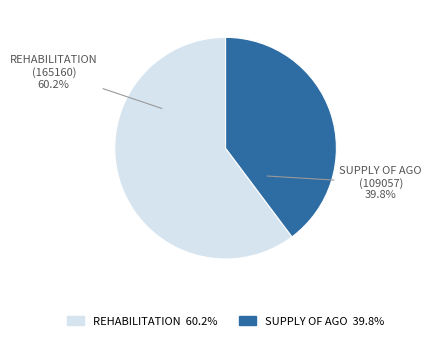

Is there a majority slice in this chart?

Yes